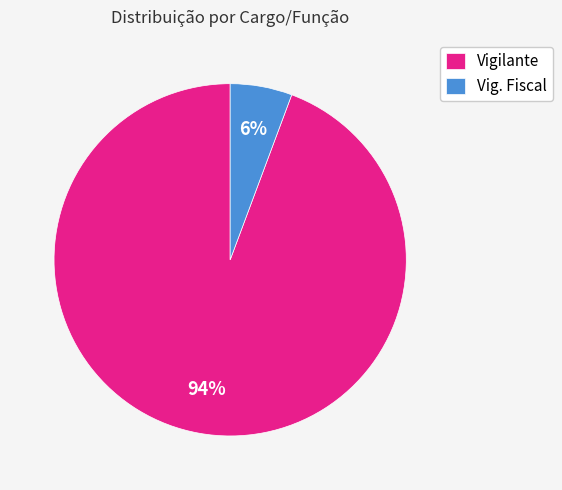

How many slices are in this pie chart?

2